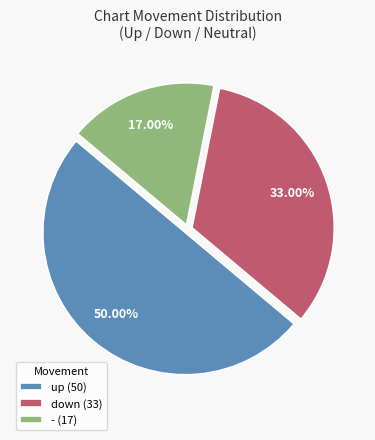

Count the number of slices in the pie.

3